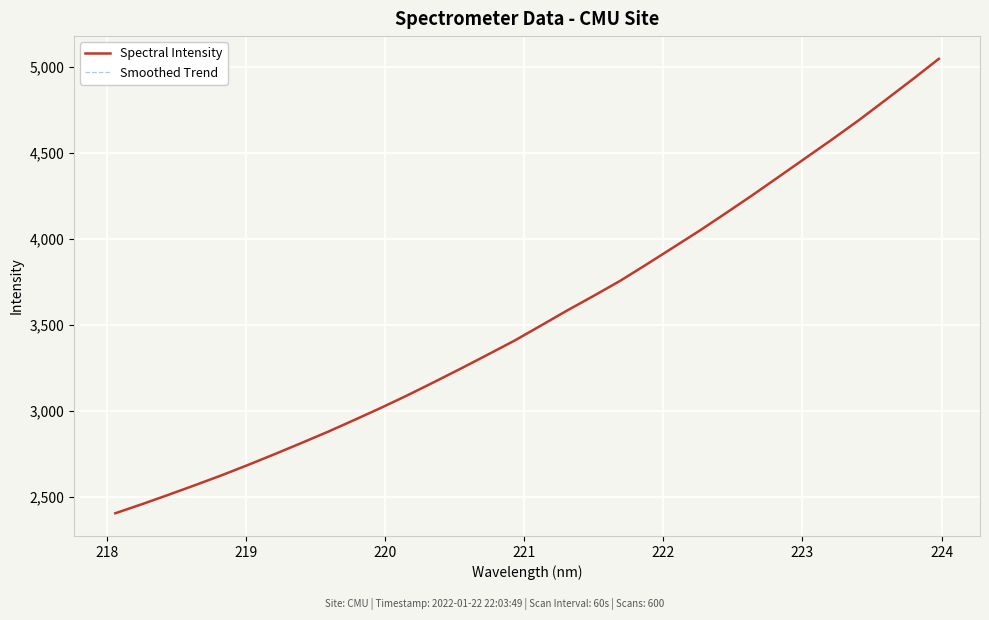

What is the label of the 3rd point from the left?

219